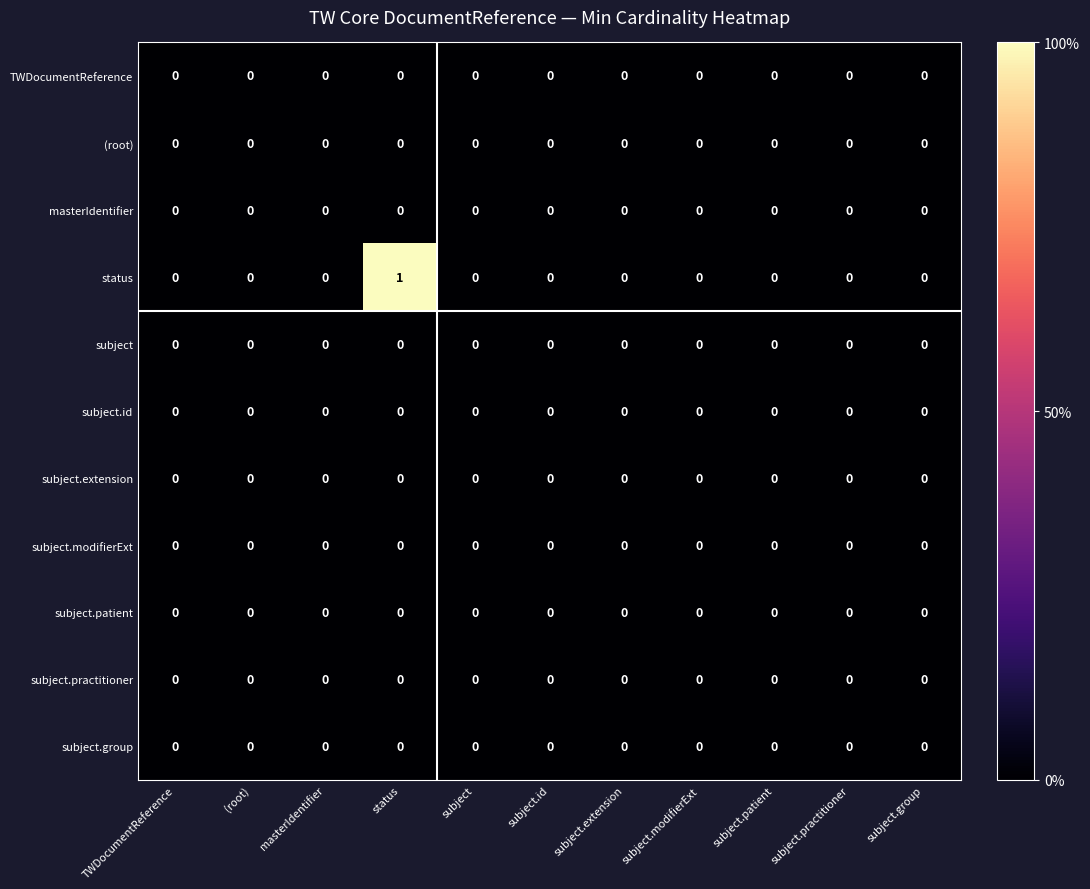

Which series has the largest range (max minus min)?

status